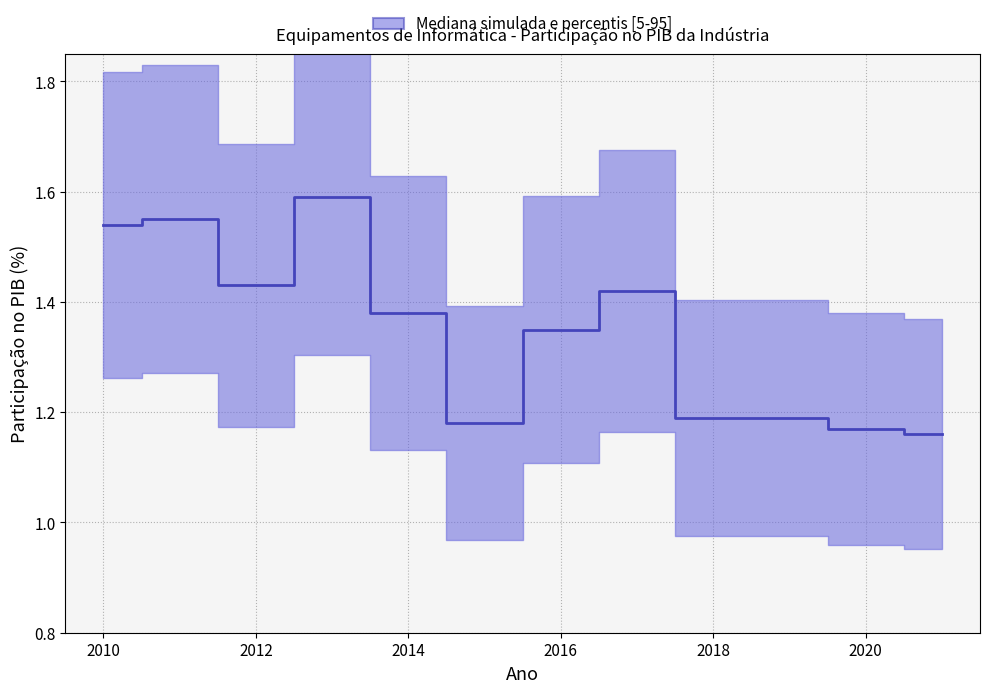

Which label corresponds to the smallest value in the chart?

2021